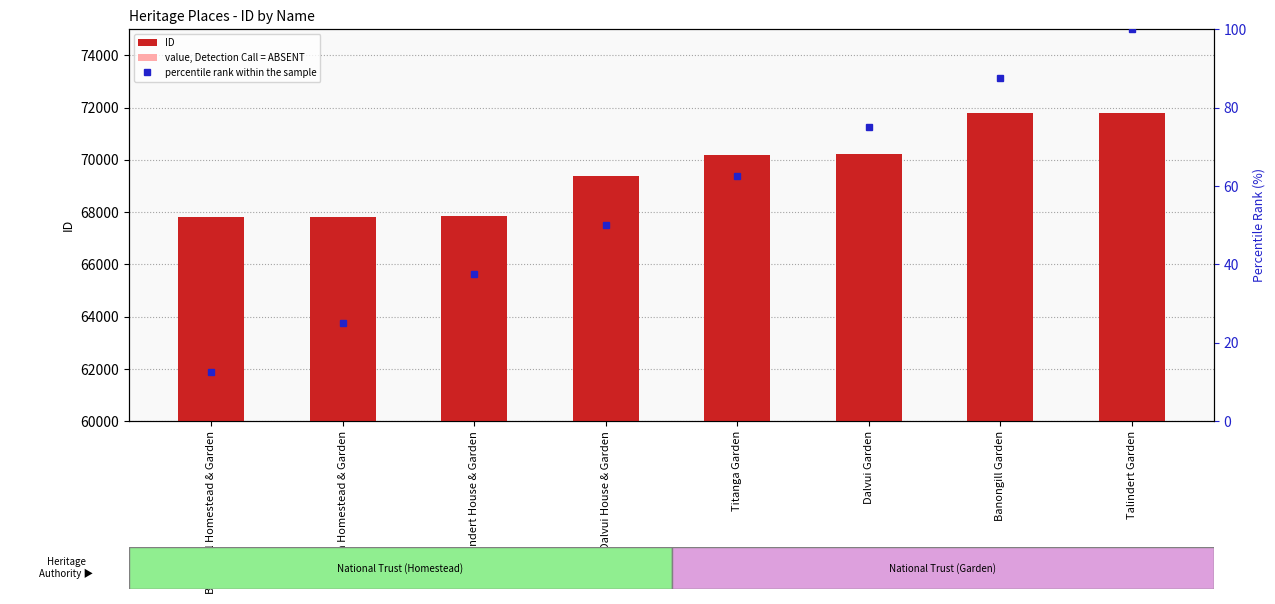

Rank the series by their maximum value, from lowest to highest.

percentile rank within the sample, value, Detection Call = ABSENT, ID